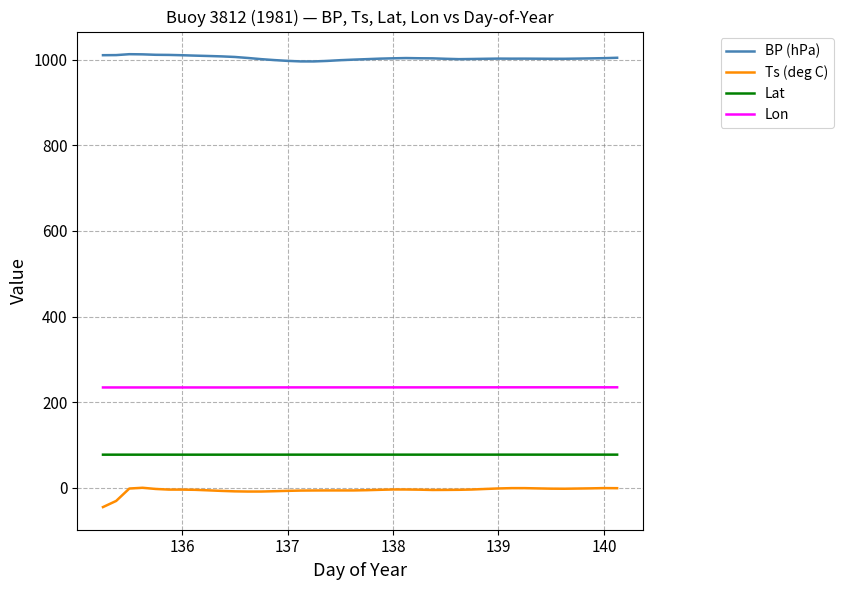

What is the minimum value shown in the chart?

-44.9